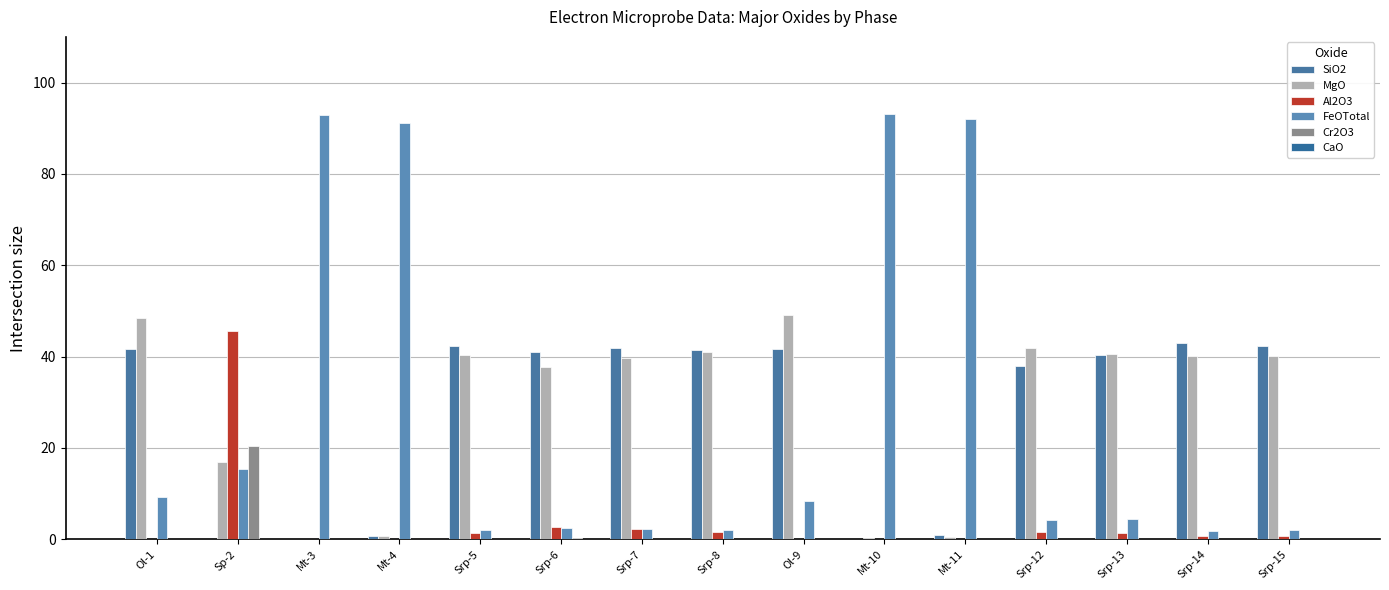

What is the total value across all series at Srp-5?

86.1